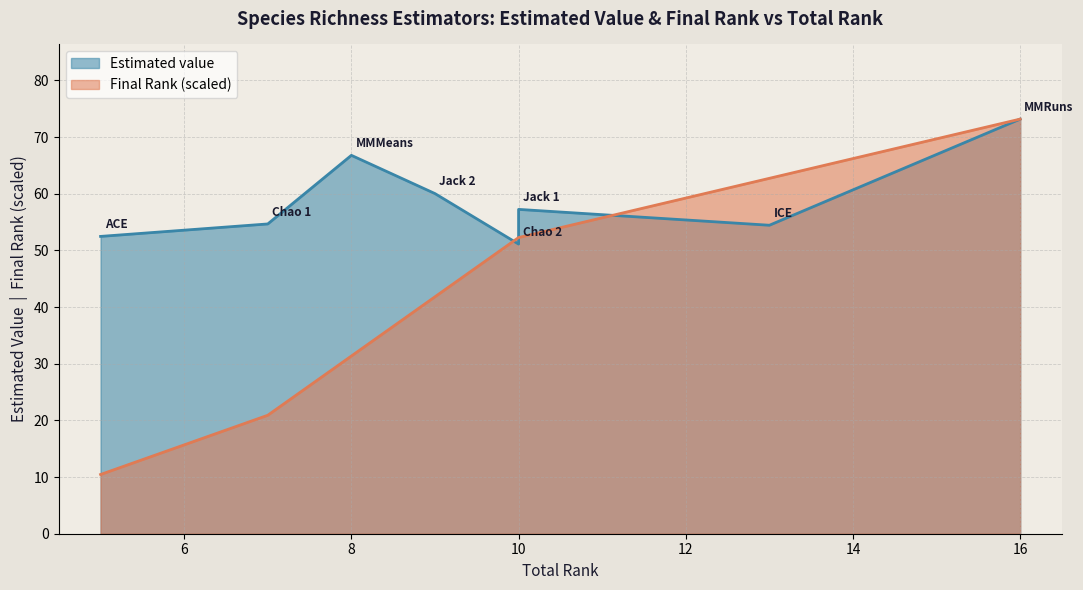

Is it true that Estimated value equals 23.8 at ICE?

False